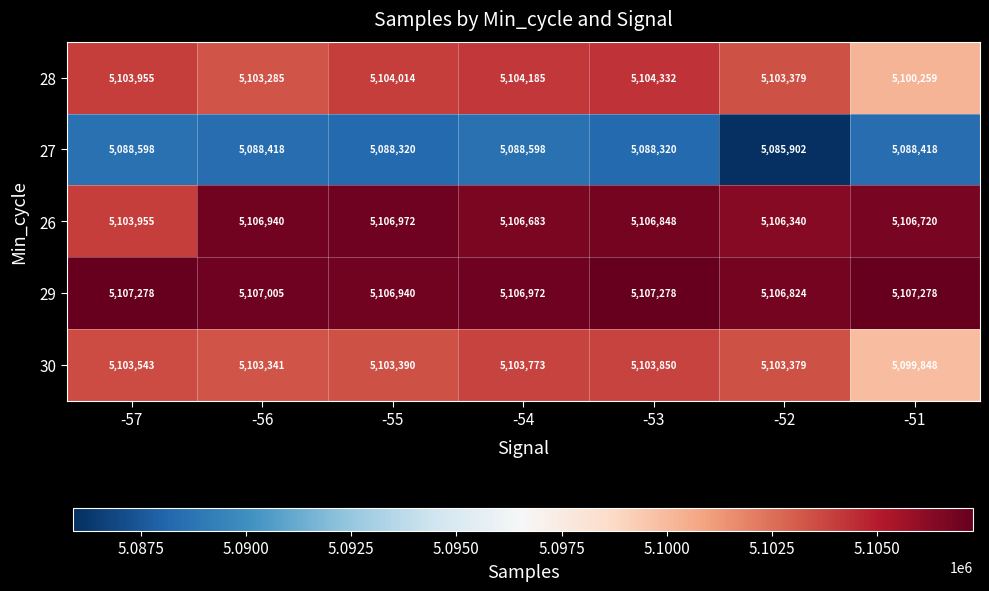

Which series has the widest spread of values?

28